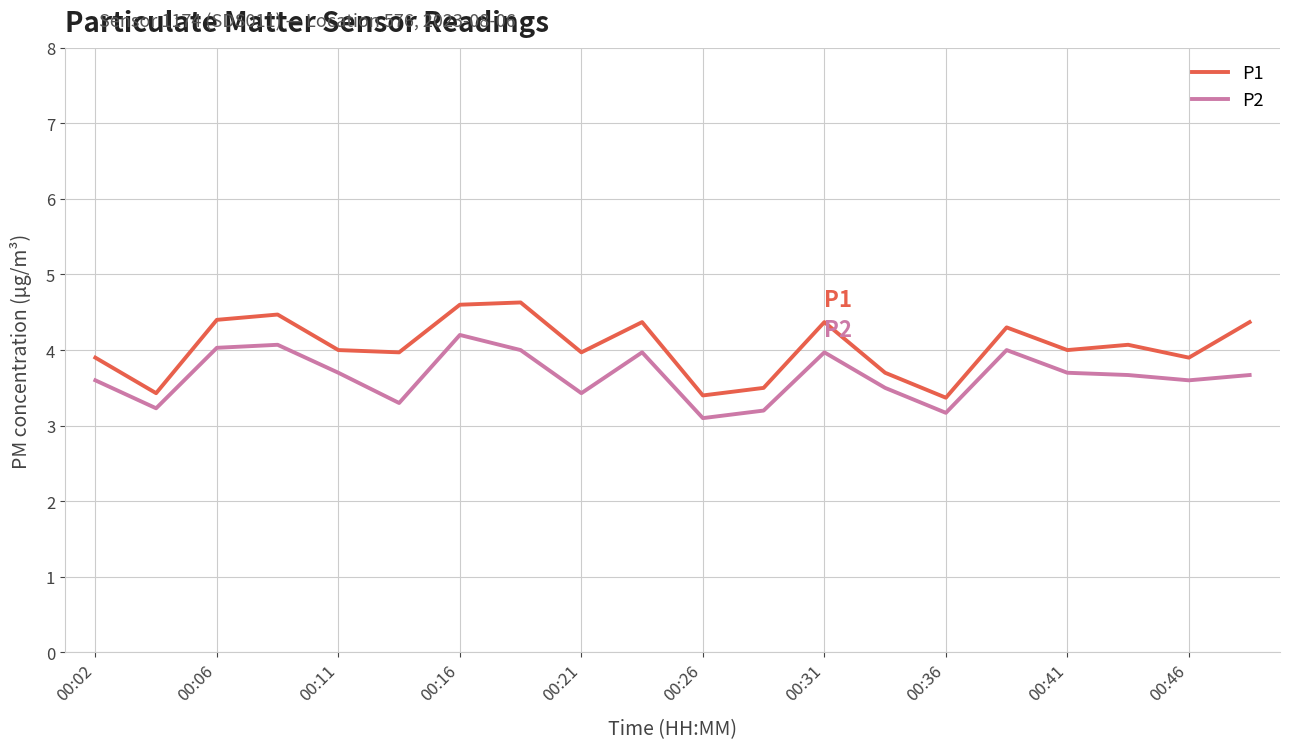

True or false: P1 and P2 intersect in this chart.

False